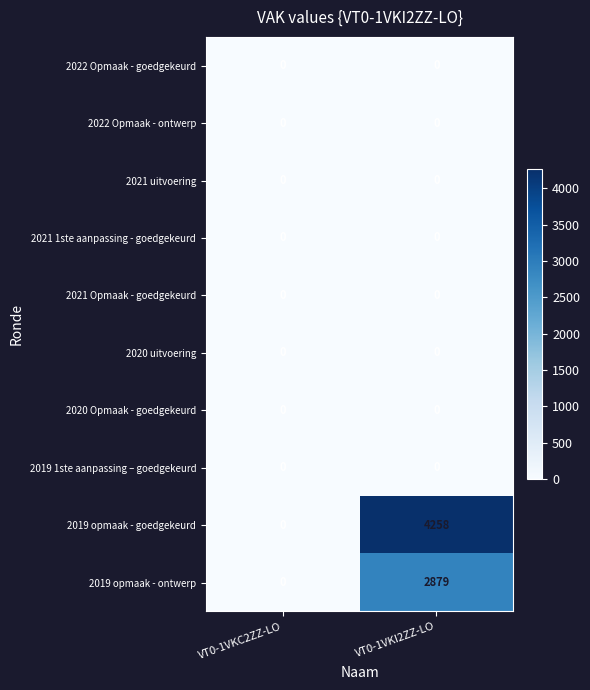

At which category does the chart reach its peak across all series?

VT0-1VKI2ZZ-LO